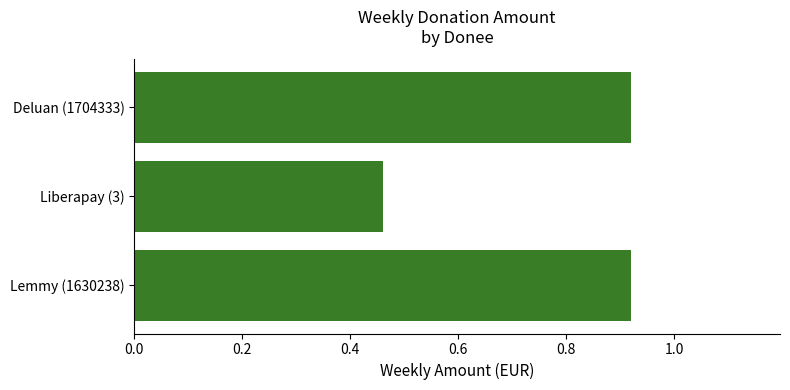

Which label corresponds to the smallest value in the chart?

Liberapay (3)